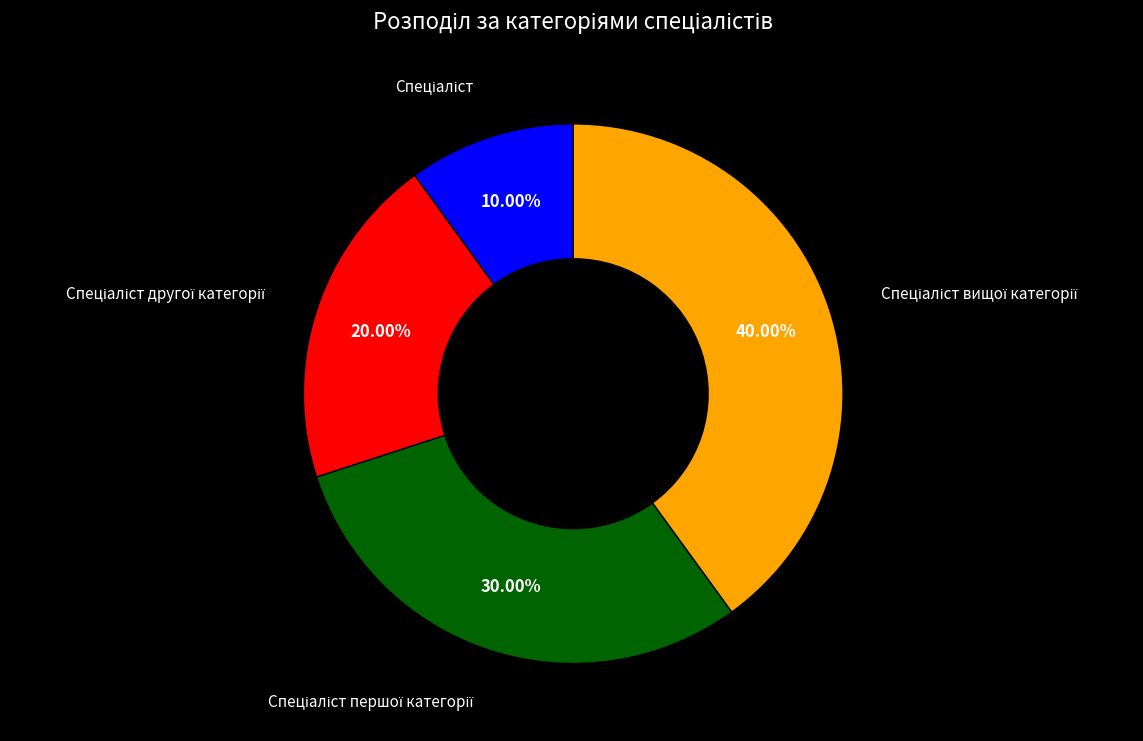

Is there any slice that represents more than half of the pie?

No